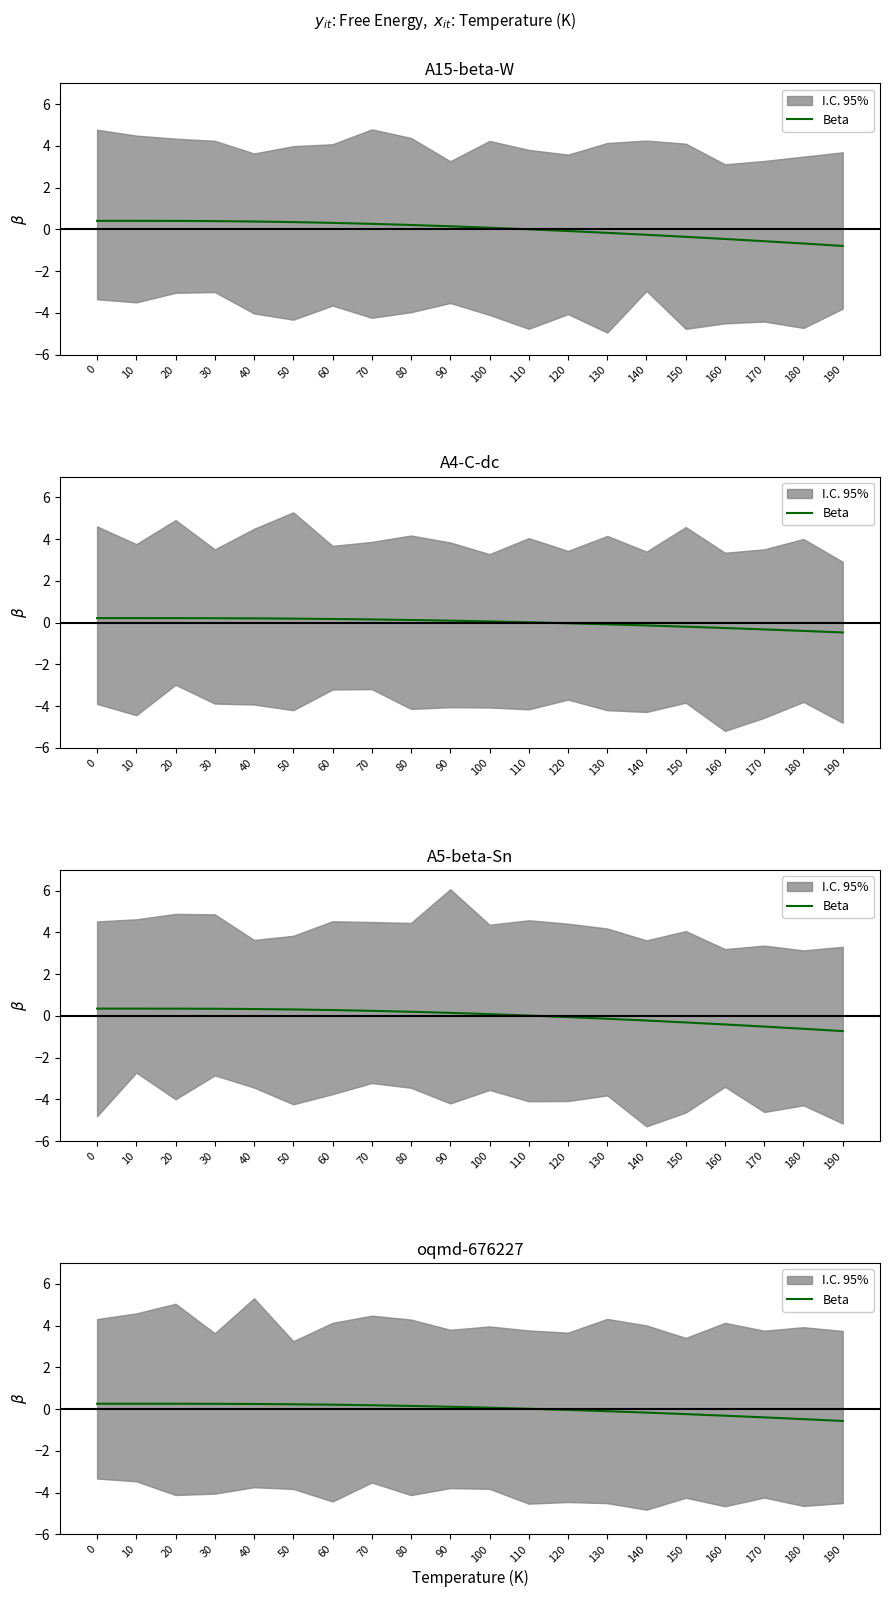

What is the difference between the maximum and minimum values?

0.8